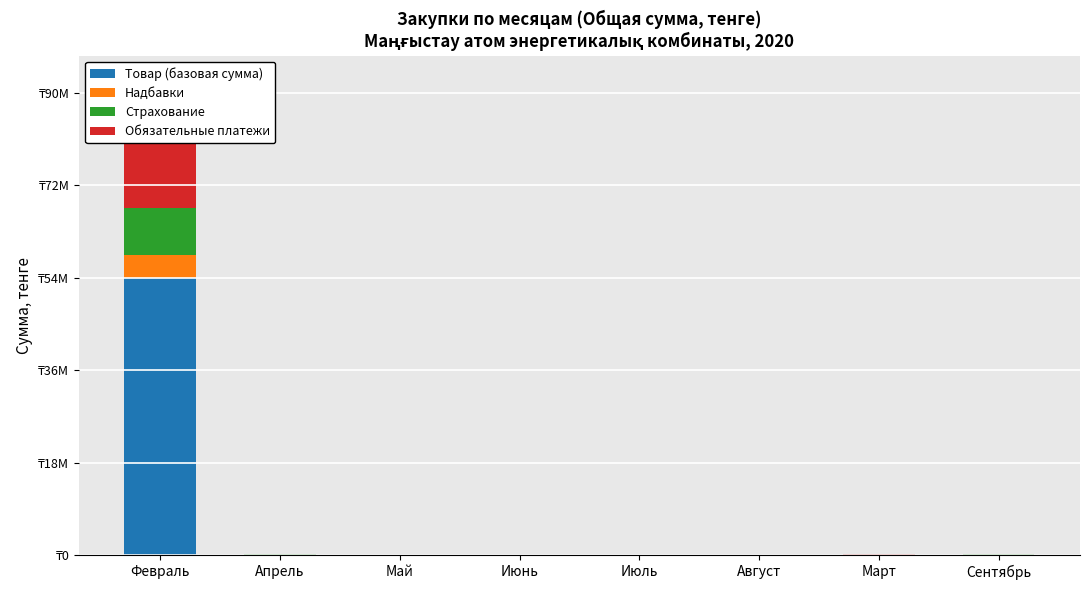

Between Февраль and Март, which is larger?

Февраль